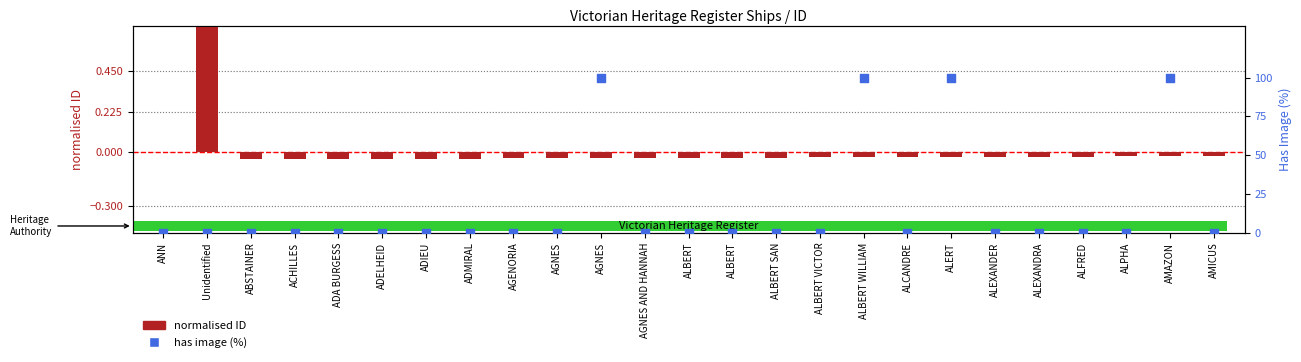

Which series contains the lowest Y value?

normalised ID